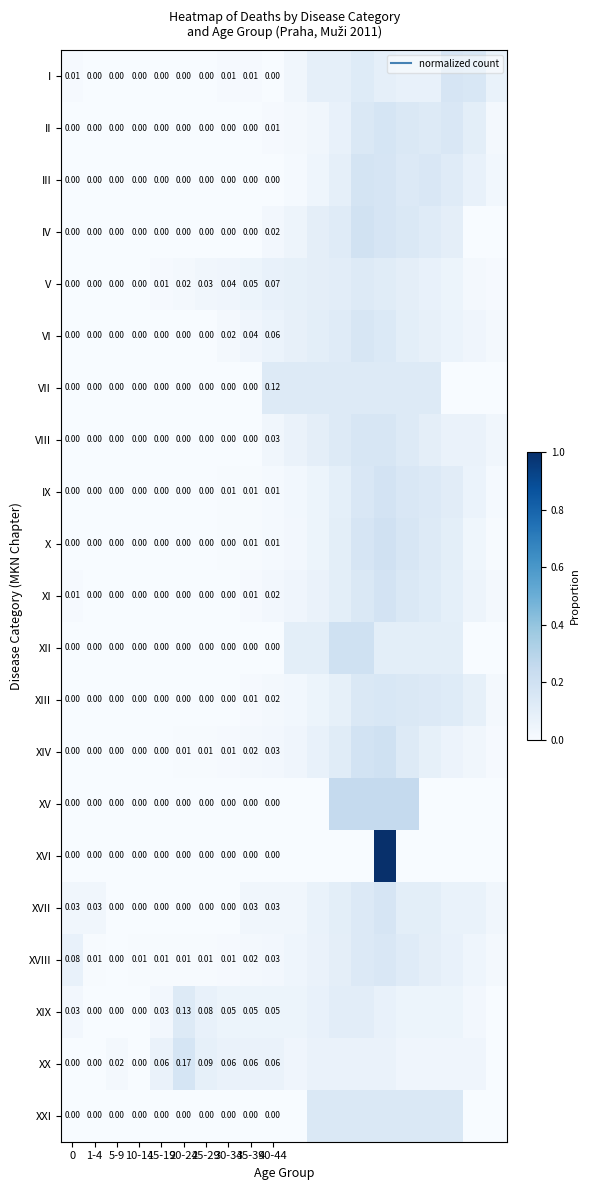

How many categories are shown in the chart?

20